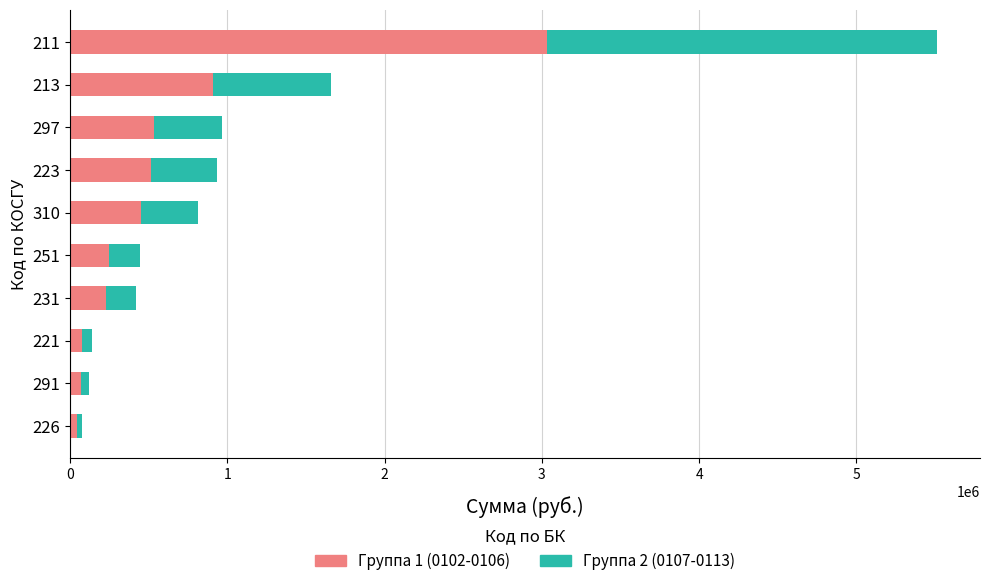

Which category has the highest value in the Группа 1 (0102-0106) series?

211